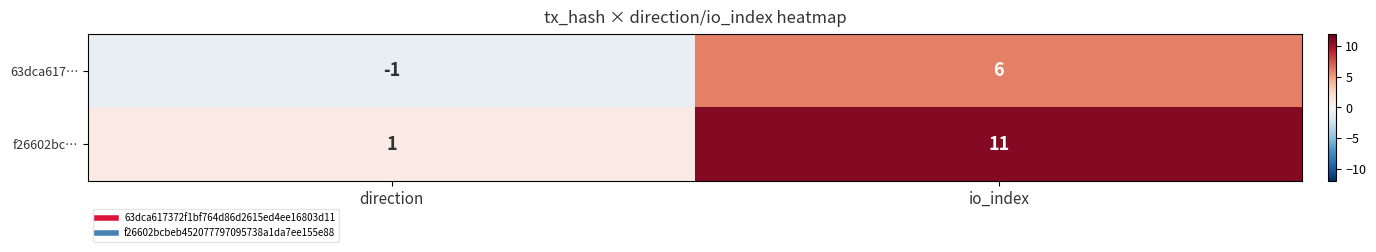

Reading left to right, list all the values displayed in this chart.

63dca617…: direction=-1	io_index=6
f26602bc…: direction=1	io_index=11